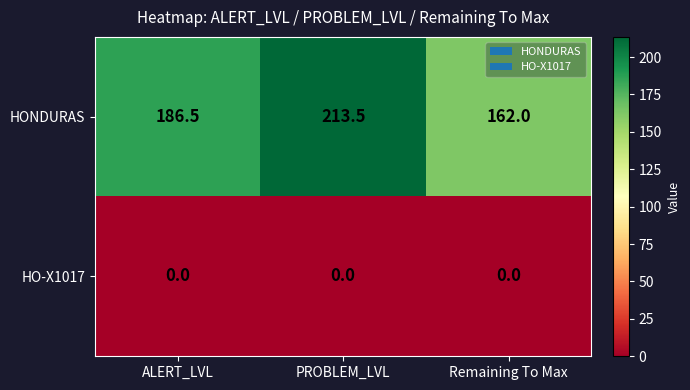

What is the difference between the maximum and minimum values in the HONDURAS series?

51.5